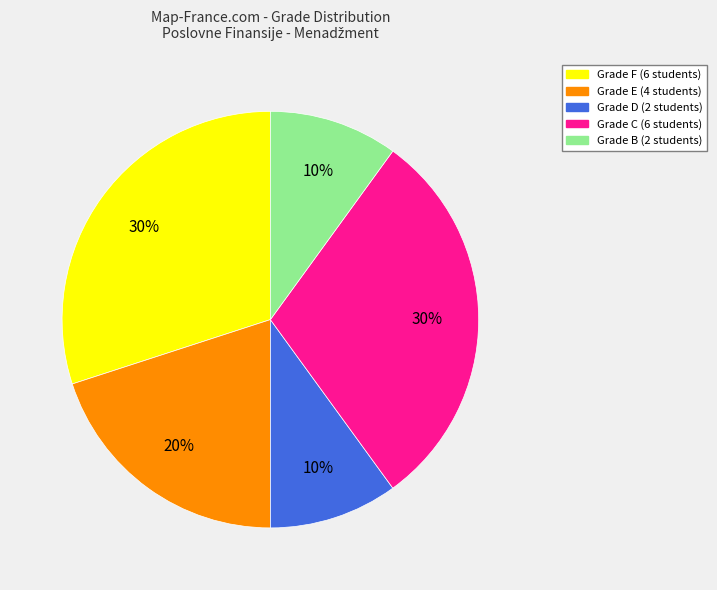

Does any single category account for the majority?

No